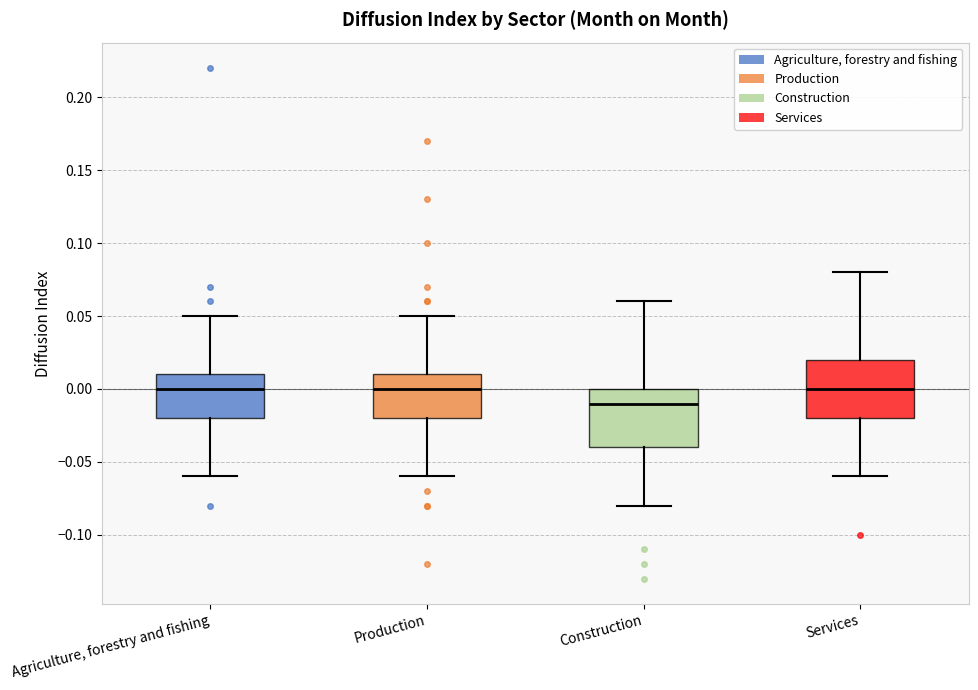

Where does the median line of the box for Services sit on the y-axis? The values are not printed on the chart, so give them approximately, as read against the axis.

0.00